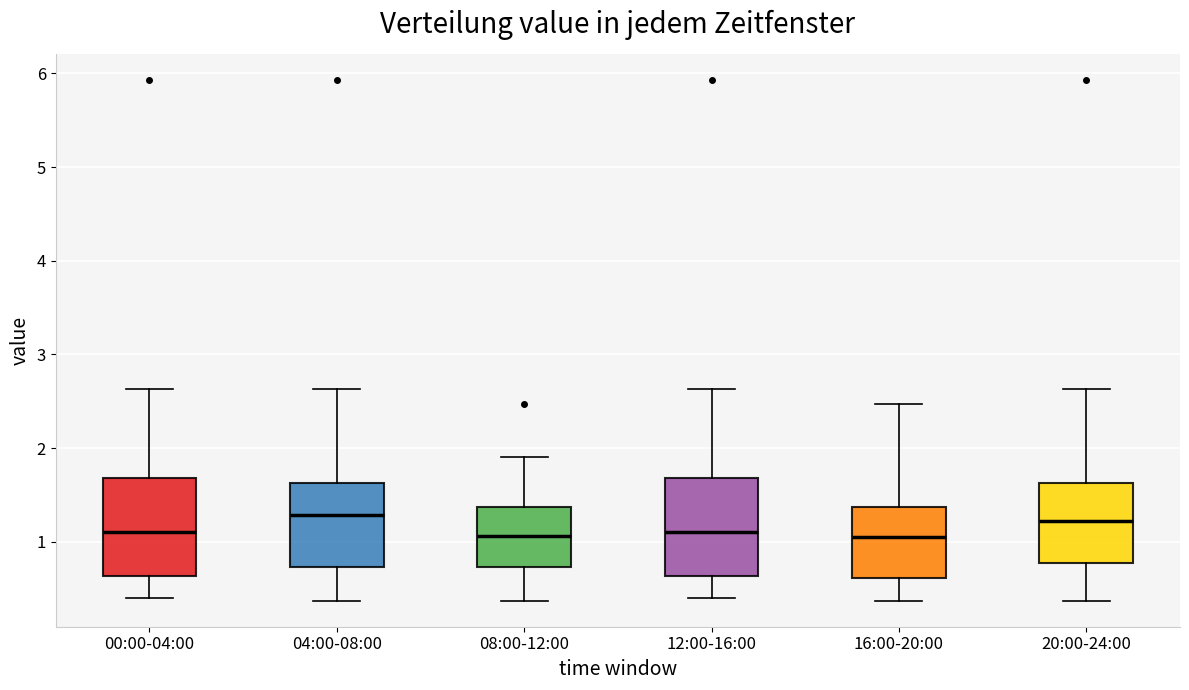

Reading left to right, transcribe this box plot: for each box, give where its median line is, the range the box spans, and where its two whiskers end, as read against the y-axis. The values are not printed on the chart, so give them approximately, as read against the axis.

00:00-04:00: median 1.1, box 0.6 to 1.7, whiskers 0.4 to 2.6
04:00-08:00: median 1.3, box 0.7 to 1.6, whiskers 0.4 to 2.6
08:00-12:00: median 1.1, box 0.7 to 1.4, whiskers 0.4 to 1.9
12:00-16:00: median 1.1, box 0.6 to 1.7, whiskers 0.4 to 2.6
16:00-20:00: median 1.1, box 0.6 to 1.4, whiskers 0.4 to 2.5
20:00-24:00: median 1.2, box 0.8 to 1.6, whiskers 0.4 to 2.6